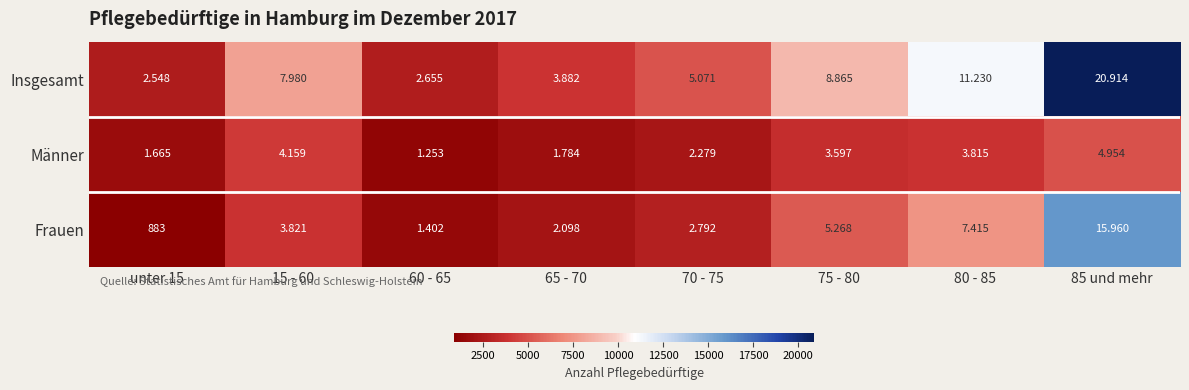

What is the maximum value shown in the chart?

20914